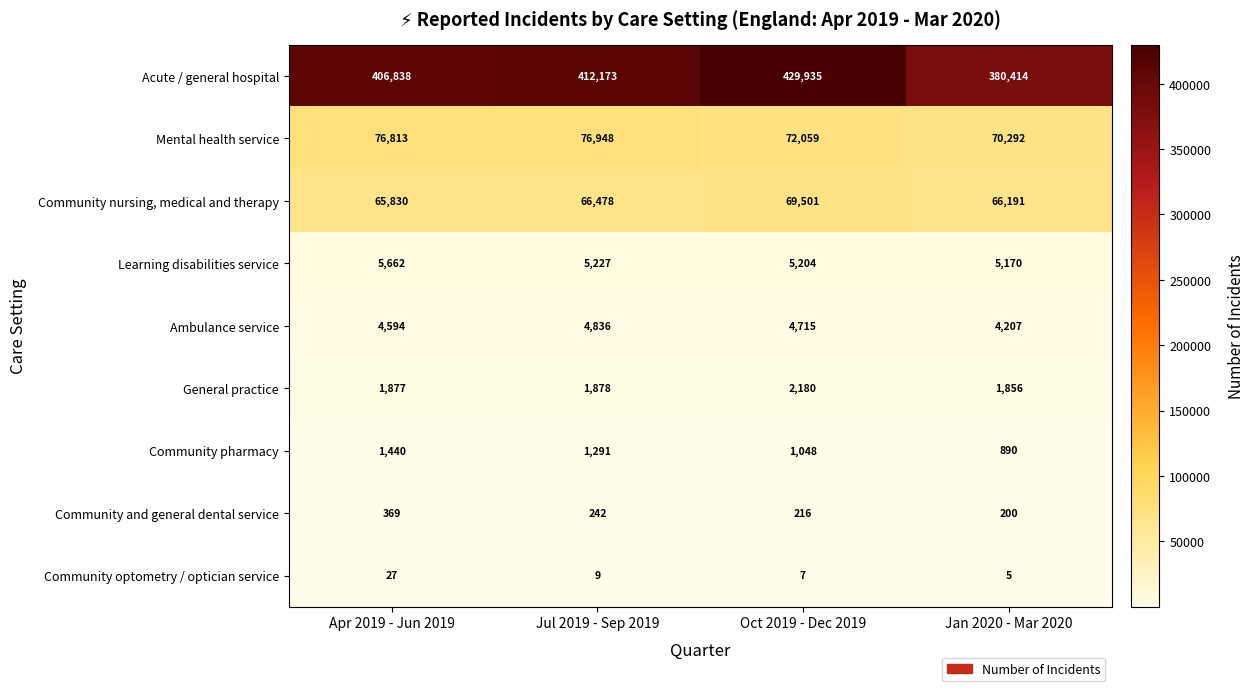

Which series changed the most between Apr 2019 - Jun 2019 and Jan 2020 - Mar 2020?

Acute / general hospital